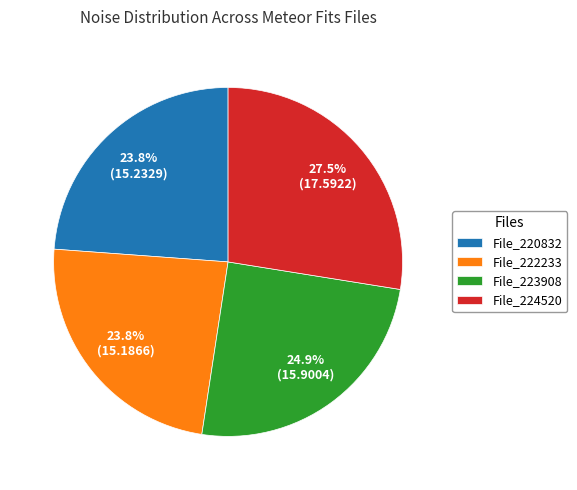

Combined, what portion of the pie is File_222233 and File_224520?

51.3%